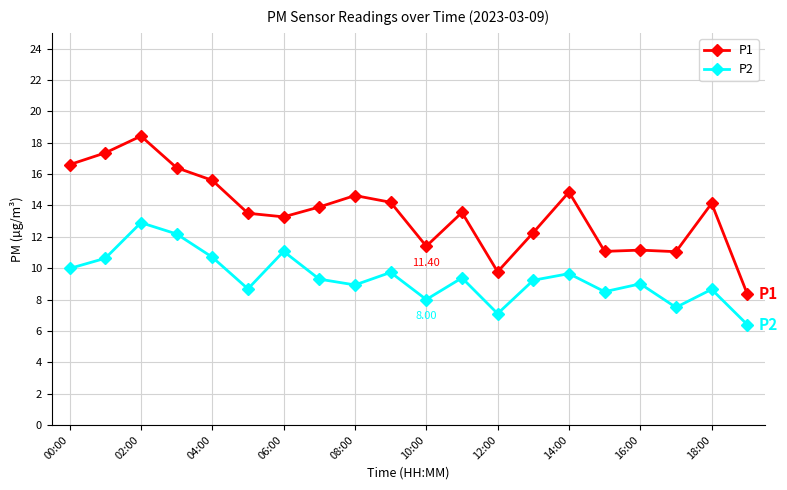

True or false: P1 has more than 0 interior local peaks.

True